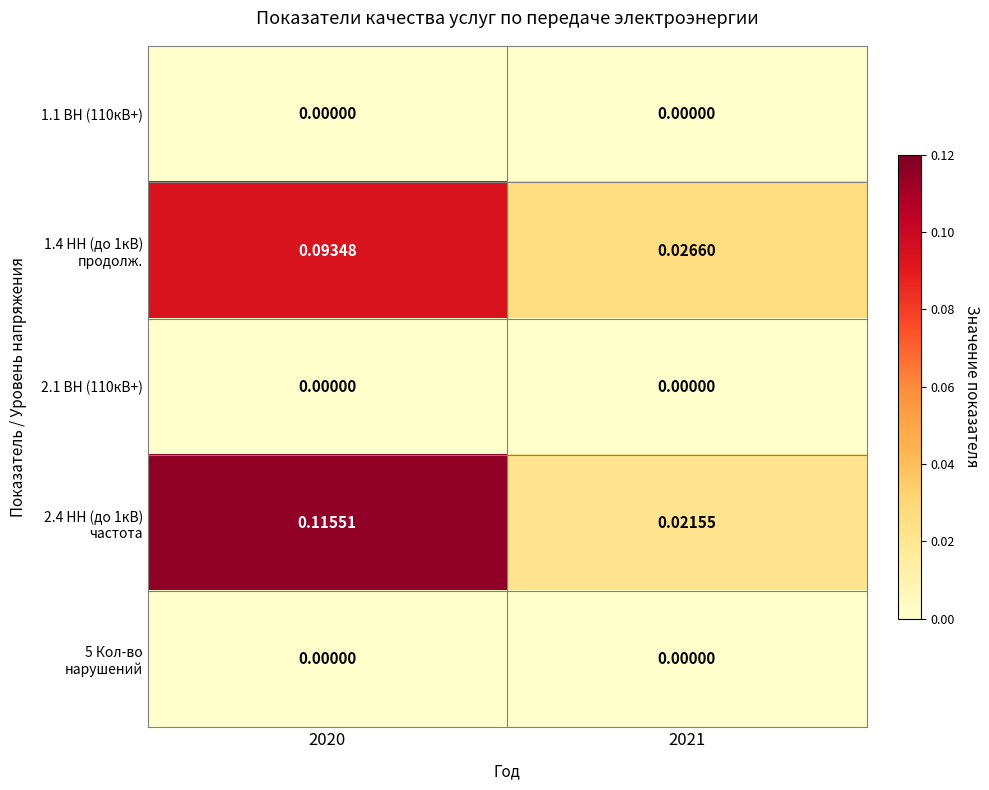

At which category does the chart reach its minimum across all series?

2020